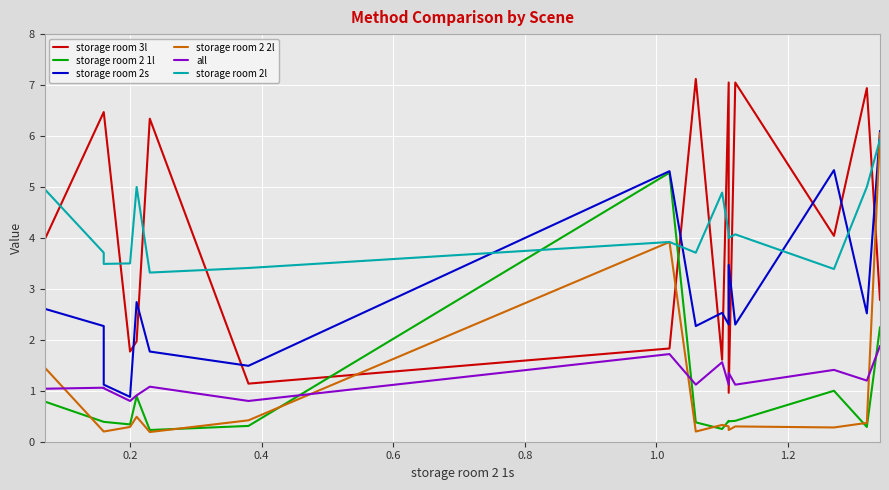

What is the difference between the storage room 2l values at 0.2 and 1.0?

0.4